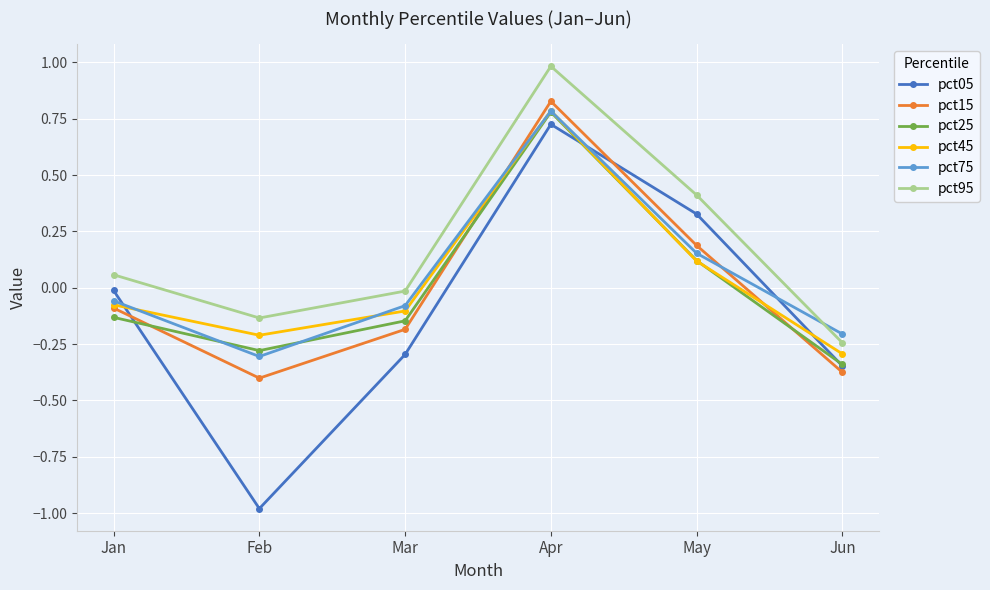

True or false: pct95 and pct15 cross at least once.

False